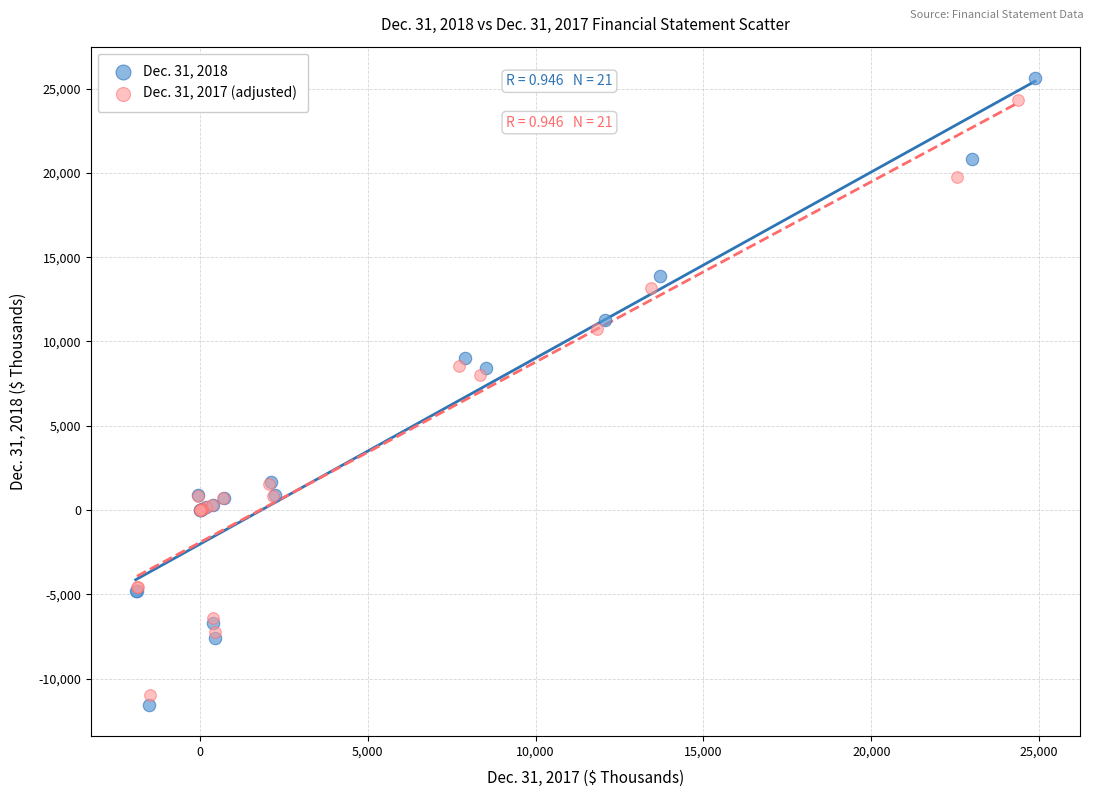

Which series reaches the minimum Y coordinate?

Dec. 31, 2018